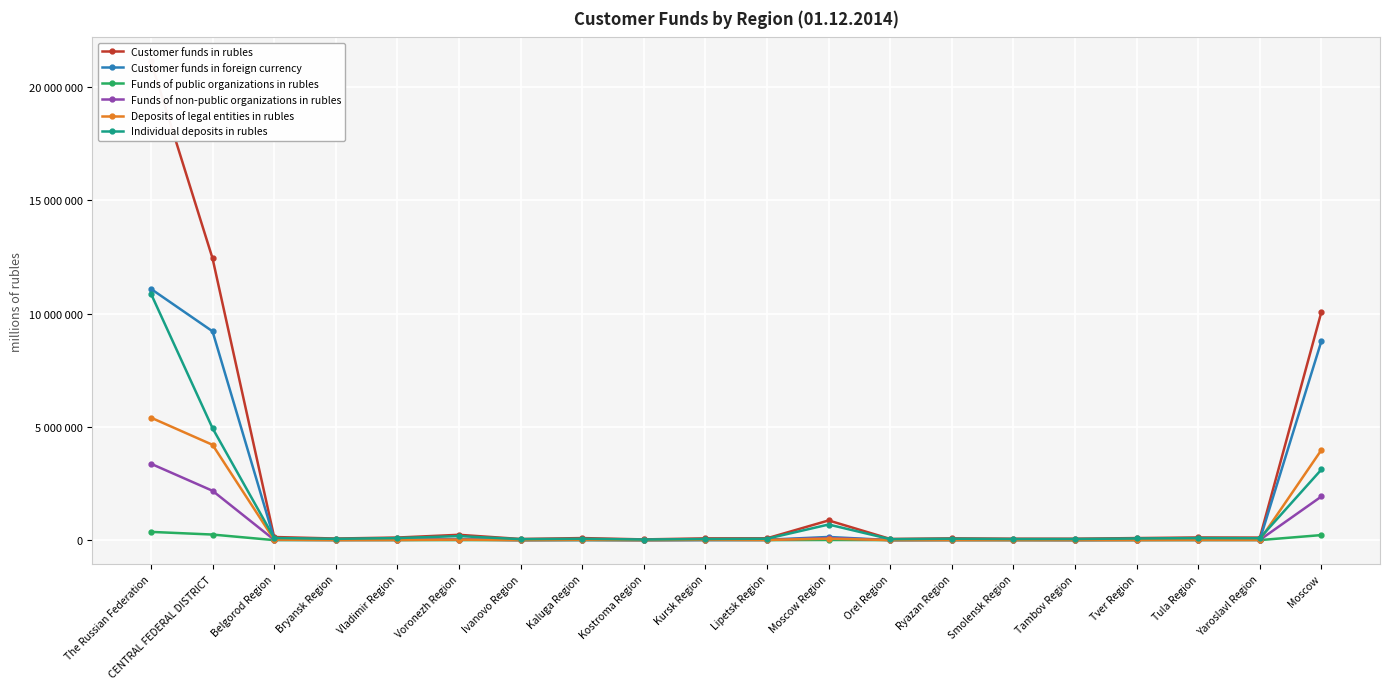

What are all the series names shown in the legend?

Customer funds in rubles, Customer funds in foreign currency, Funds of public organizations in rubles, Funds of non-public organizations in rubles, Deposits of legal entities in rubles, Individual deposits in rubles